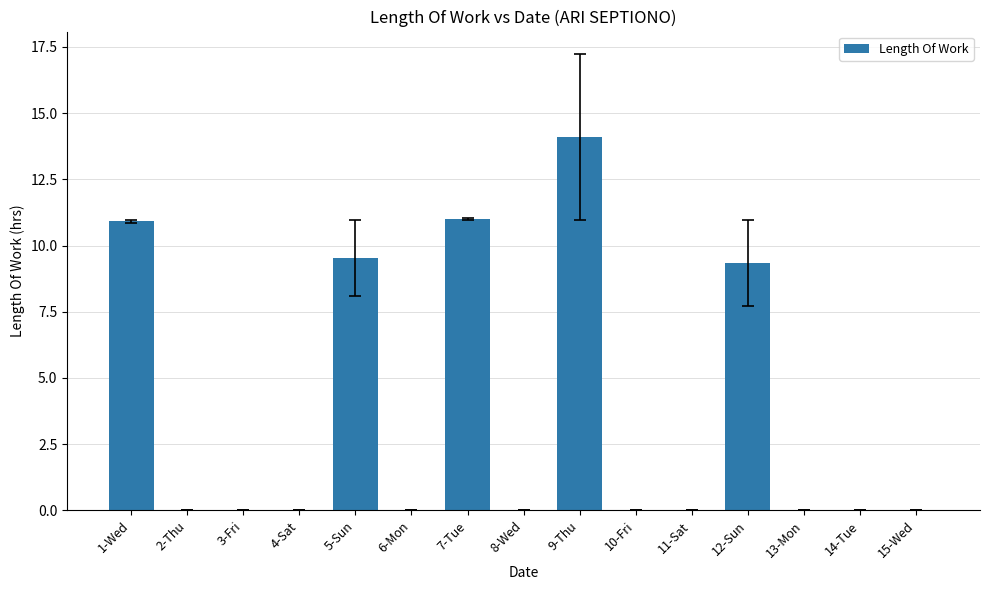

Between 10-Fri and 5-Sun, which is larger?

5-Sun